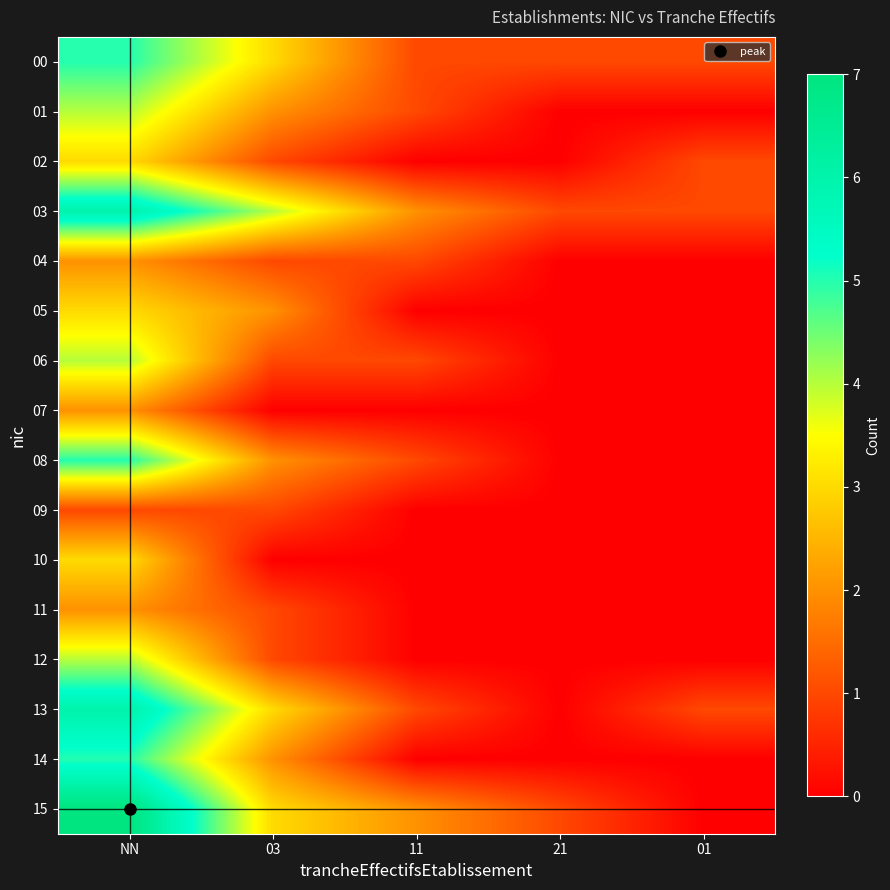

Reading left to right, what are all the values shown in this chart?

00: NN=5	03=3	11=1	21=1	01=1
01: NN=4	03=2	11=1	21=0	01=0
02: NN=3	03=1	11=0	21=0	01=1
03: NN=6	03=4	11=2	21=1	01=1
04: NN=2	03=1	11=1	21=0	01=0
05: NN=3	03=2	11=0	21=0	01=0
06: NN=4	03=1	11=1	21=0	01=0
07: NN=2	03=0	11=0	21=0	01=0
08: NN=5	03=2	11=1	21=0	01=0
09: NN=1	03=1	11=0	21=0	01=0
10: NN=3	03=0	11=0	21=0	01=0
11: NN=2	03=1	11=0	21=0	01=0
12: NN=4	03=1	11=0	21=0	01=0
13: NN=6	03=3	11=1	21=0	01=1
14: NN=5	03=2	11=0	21=0	01=0
15: NN=7	03=3	11=2	21=1	01=0